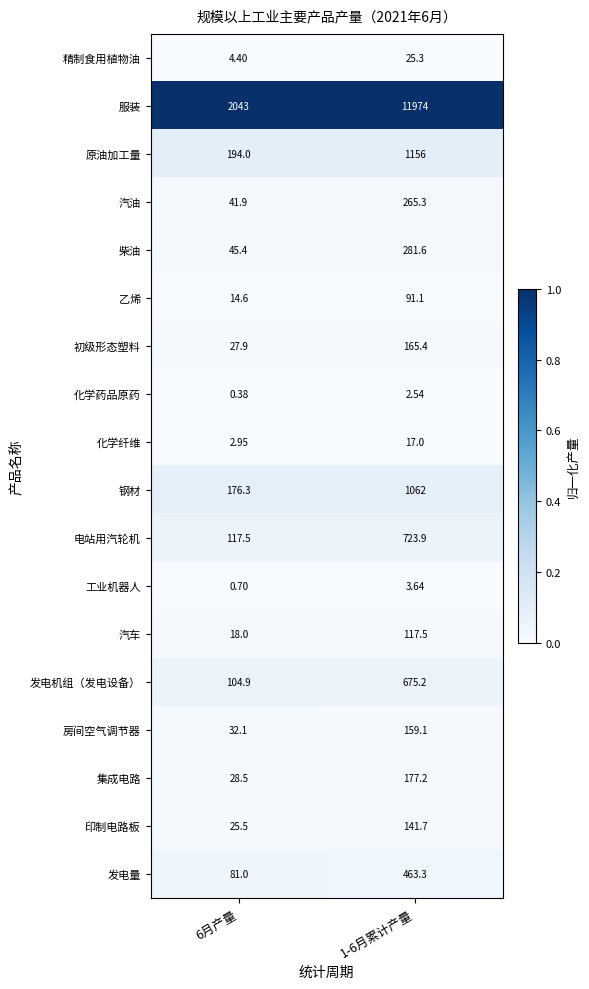

At which category is the sum across all series the highest?

1-6月累计产量